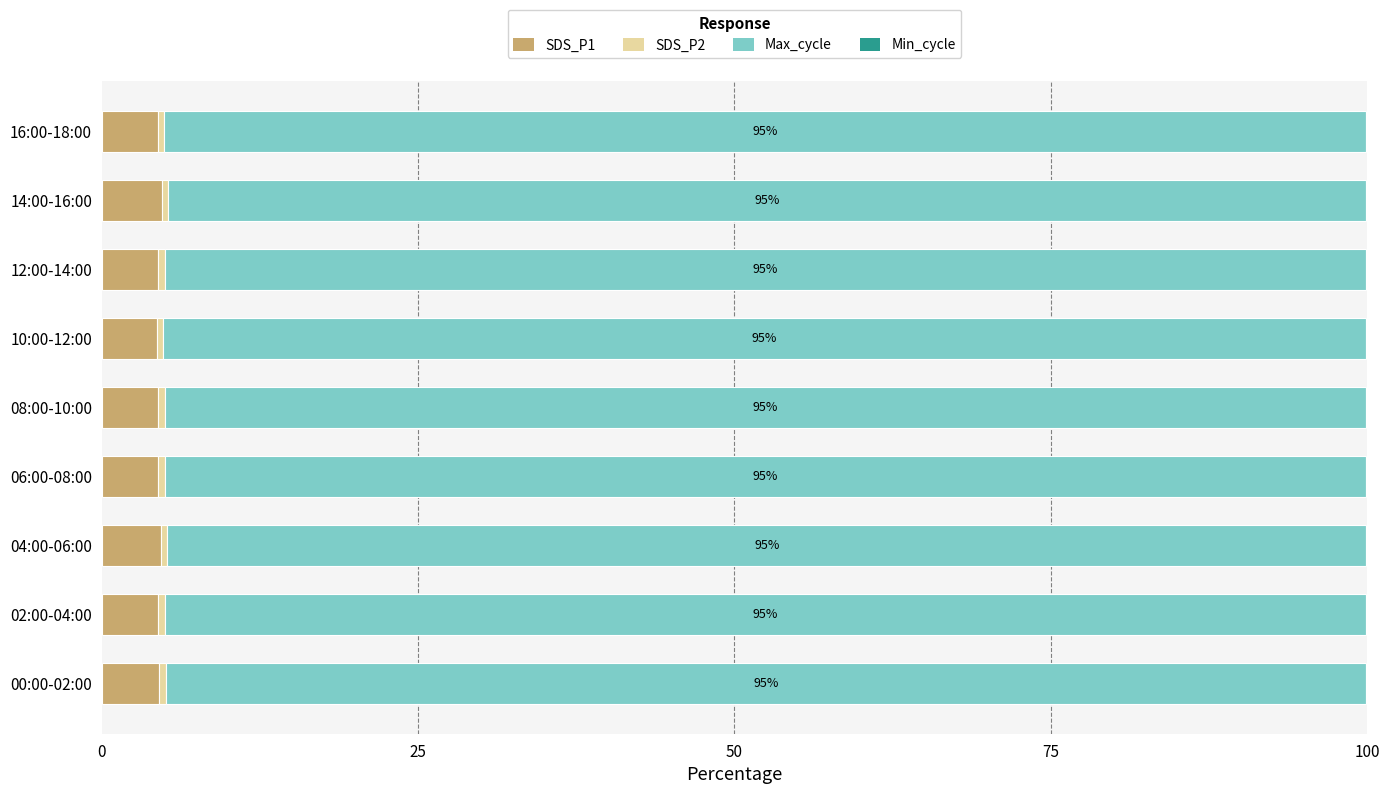

Is it true that SDS_P1 equals 4.7 at 14:00-16:00?

True